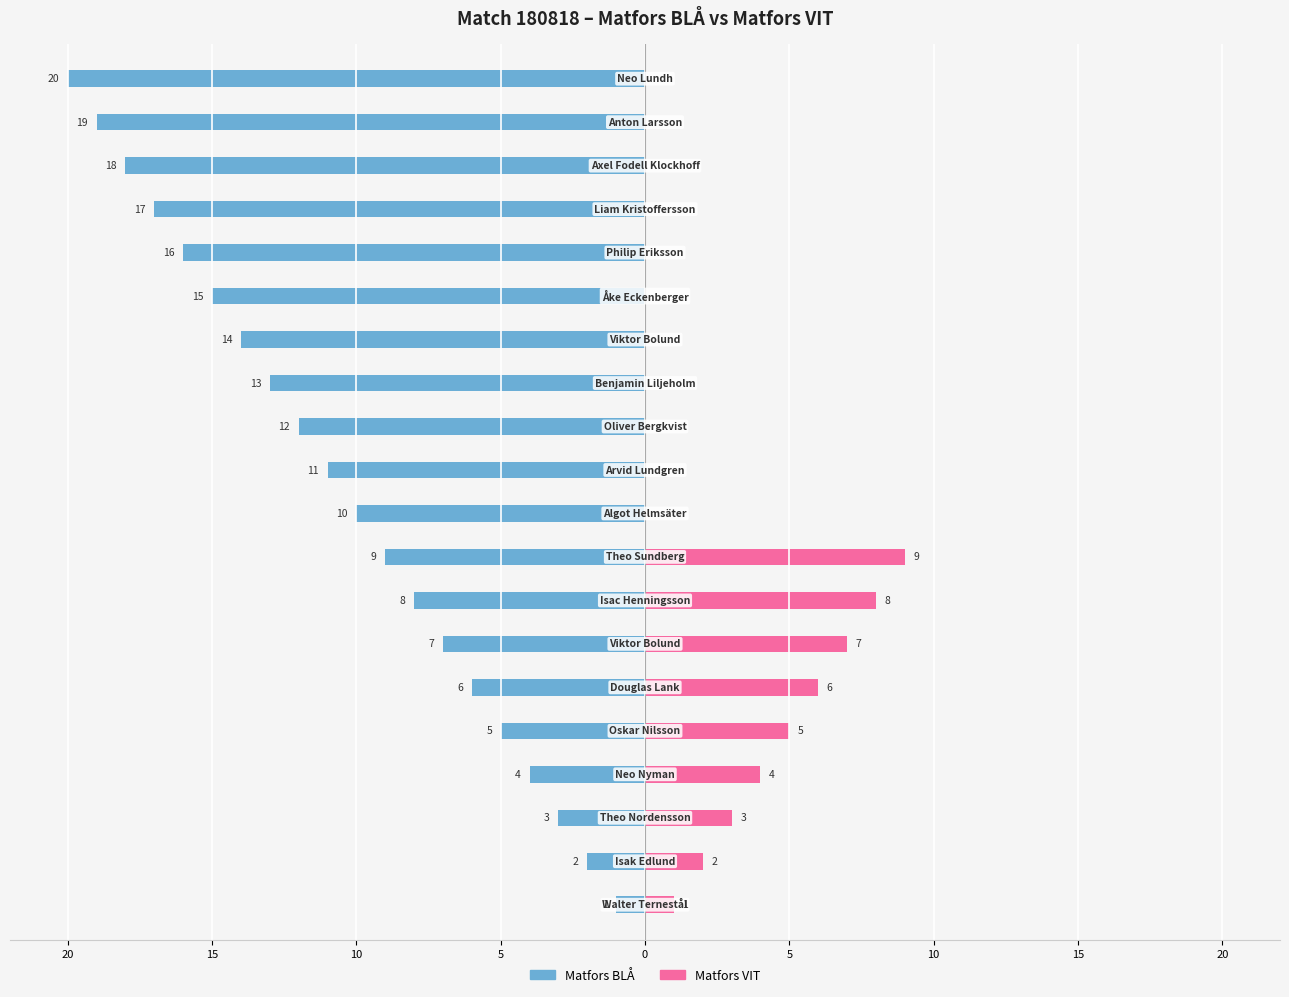

Is the value of Matfors BLÅ at 14 greater than the value of Matfors VIT at 15?

No